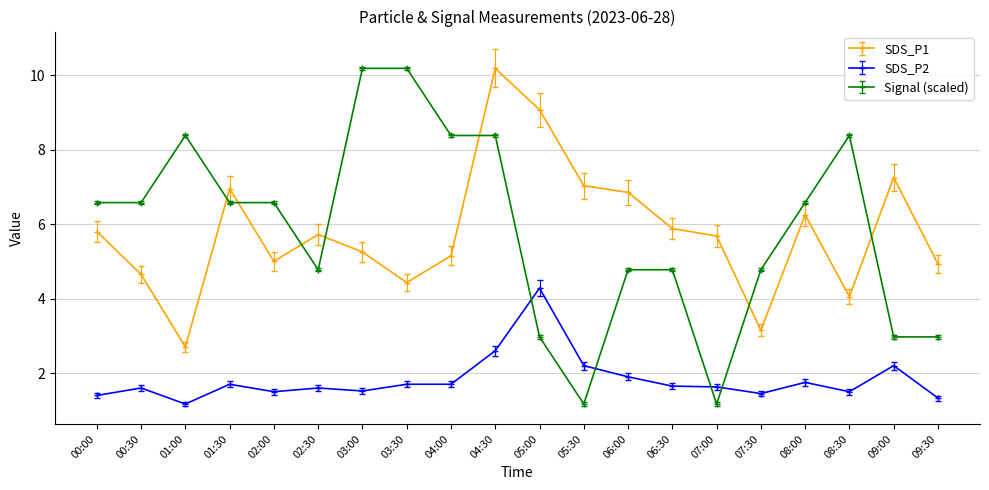

What is the label of the 5th point from the left?

02:00